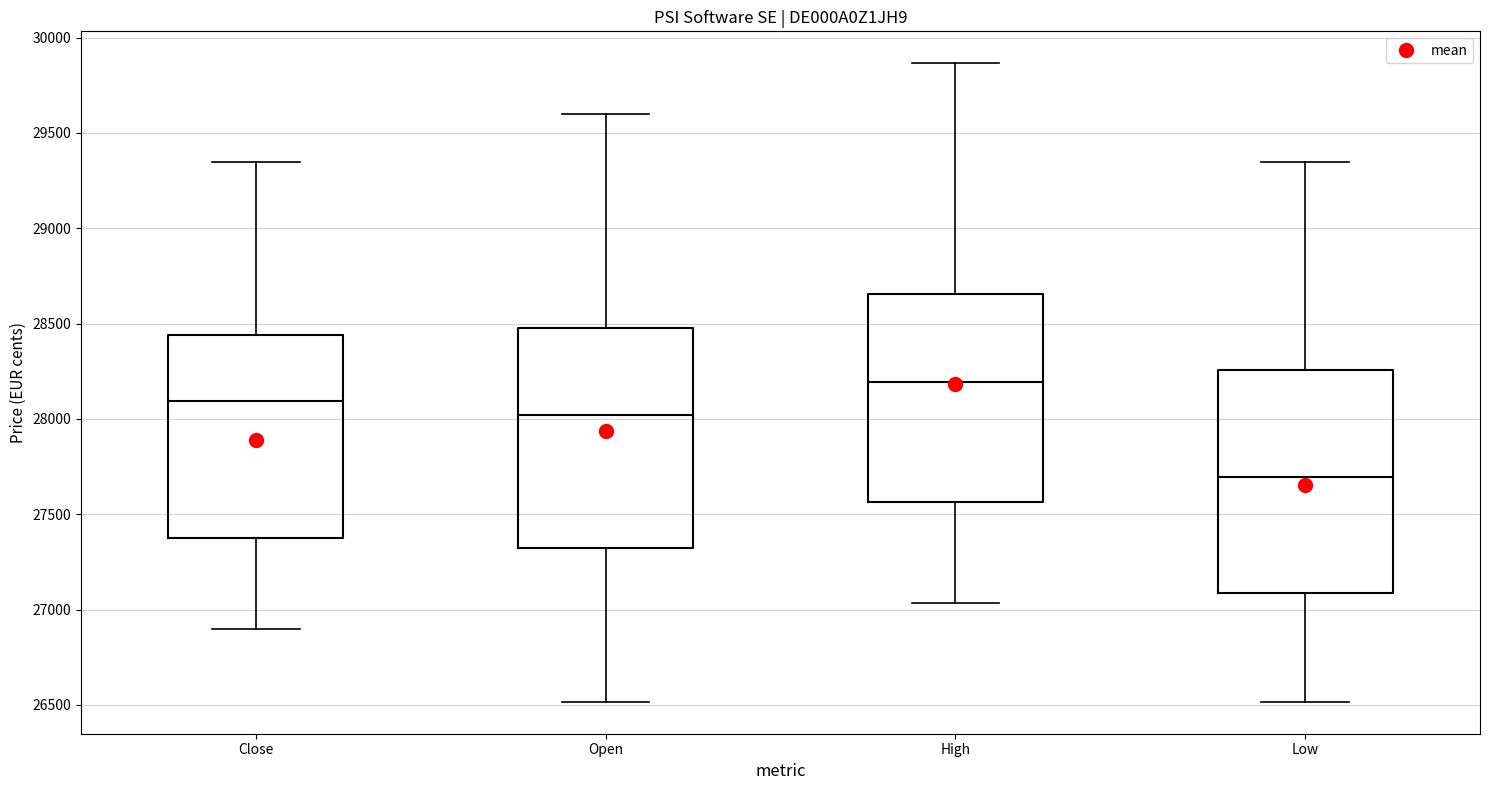

Which box's median line is the lowest?

Low